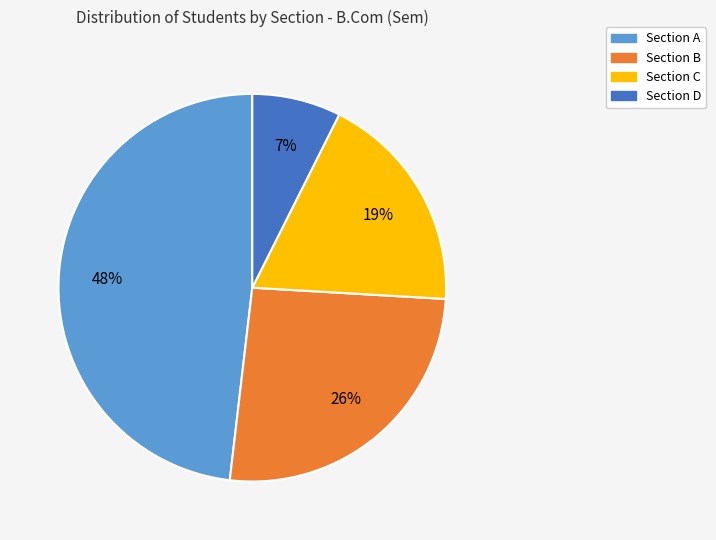

To the nearest percent, what is the difference between the largest and smallest slice percentages?

41%